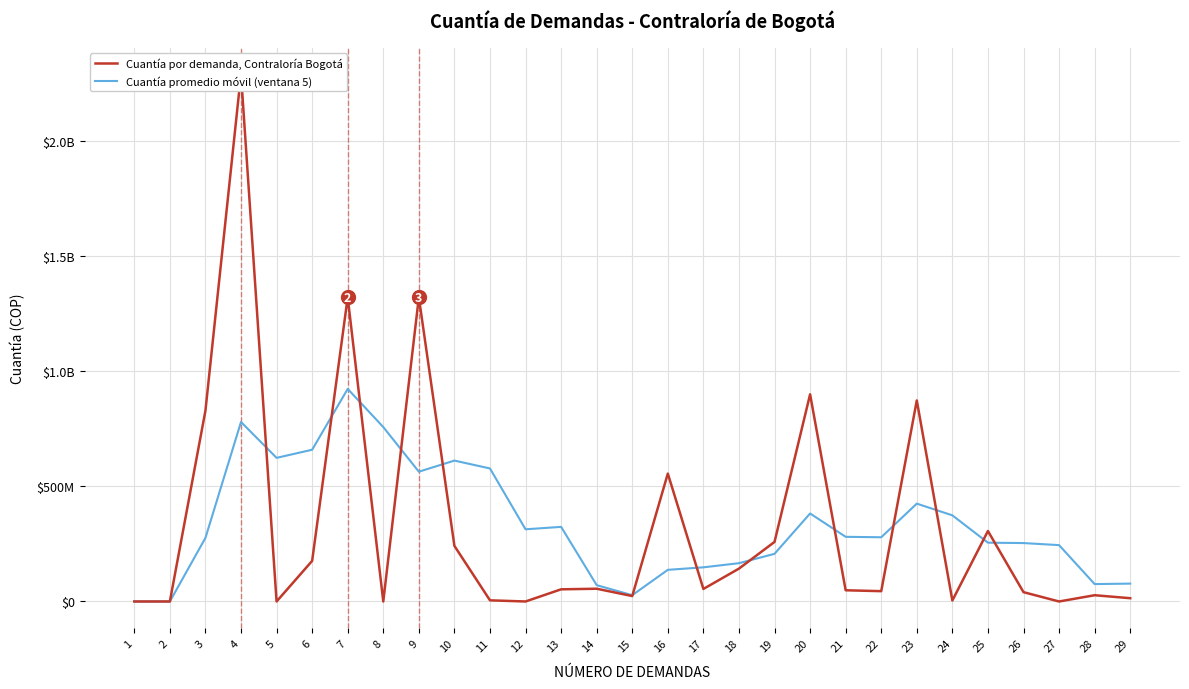

The Cuantía por demanda, Contraloría Bogotá series shows 1321320000.0 at 7. True or false?

True